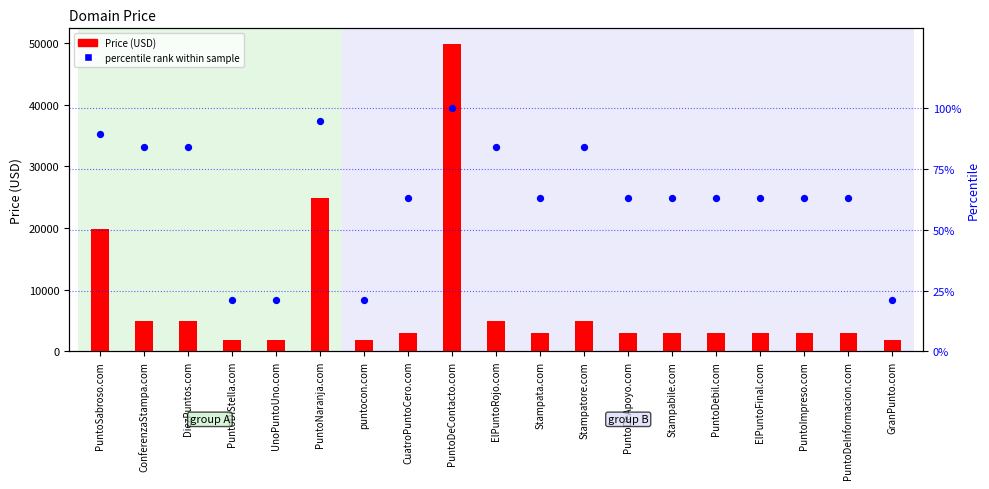

Which series contains the highest Y value?

Price (USD)